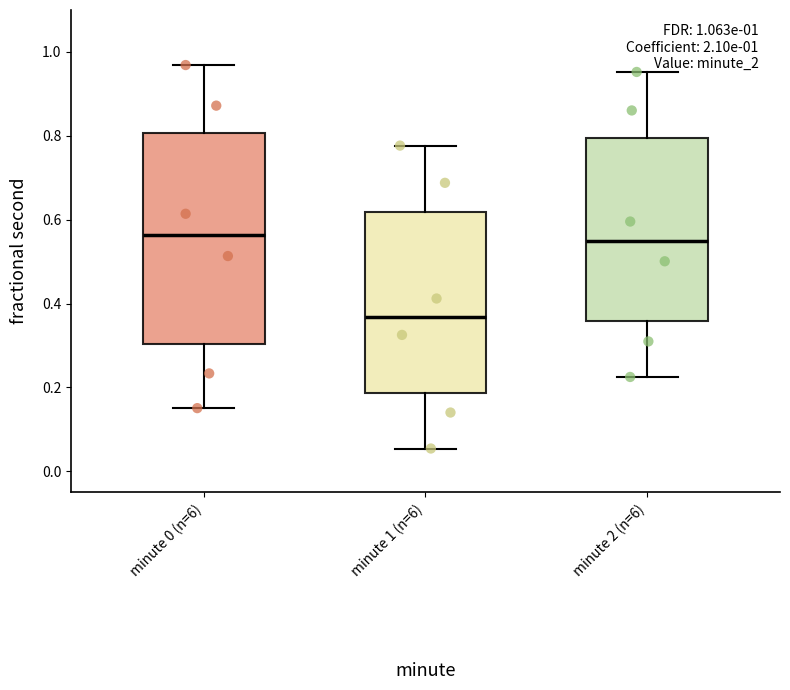

Which box is the tallest, from its lower edge to its upper edge?

minute 0 (n=6)